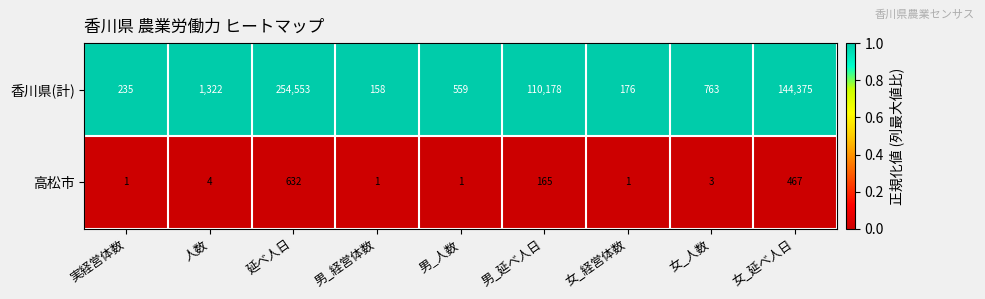

Rank the series by their average value, from lowest to highest.

高松市, 香川県(計)